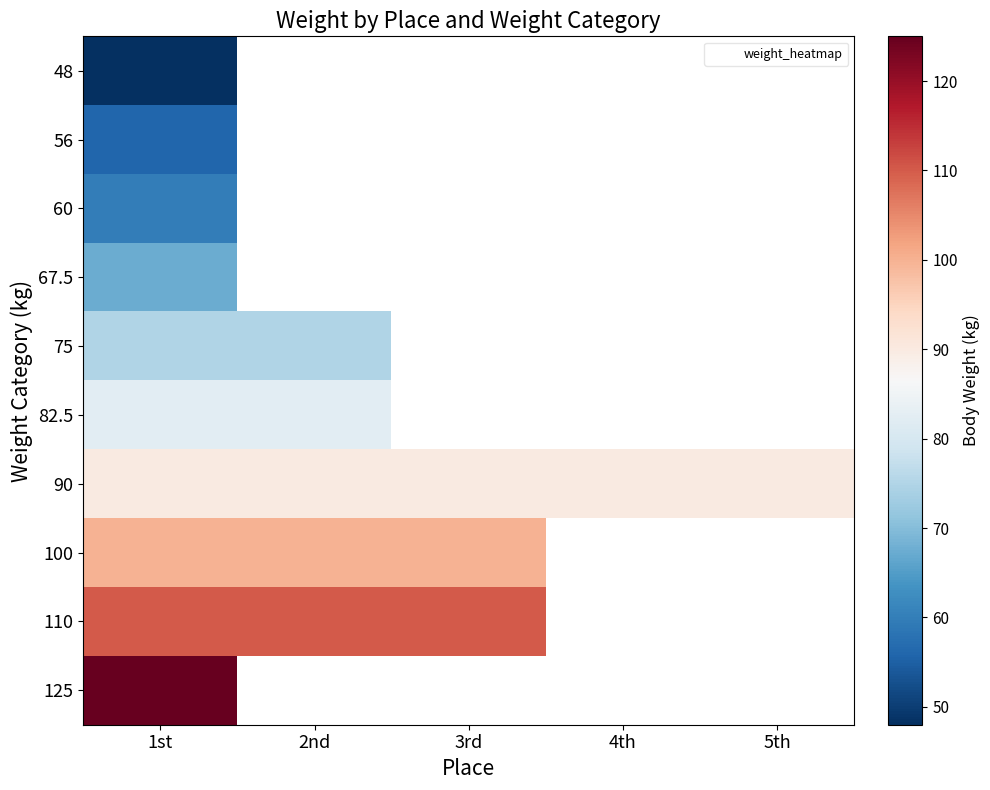

Is the value of 60 at 1st greater than the value of 75 at 4th?

No